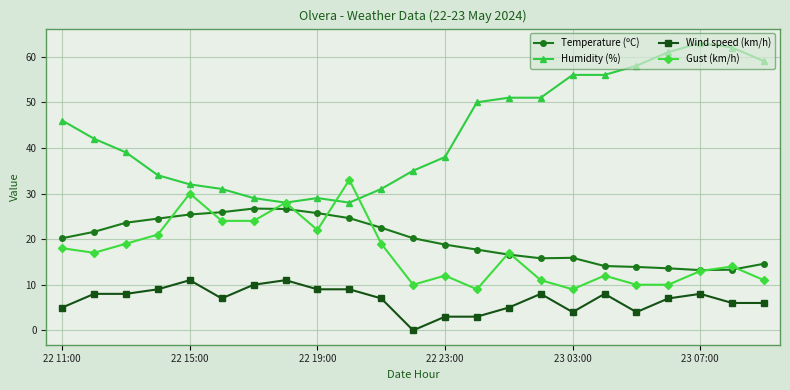

List the series in order of their peak value, lowest first.

Wind speed (km/h), Temperature (ºC), Gust (km/h), Humidity (%)